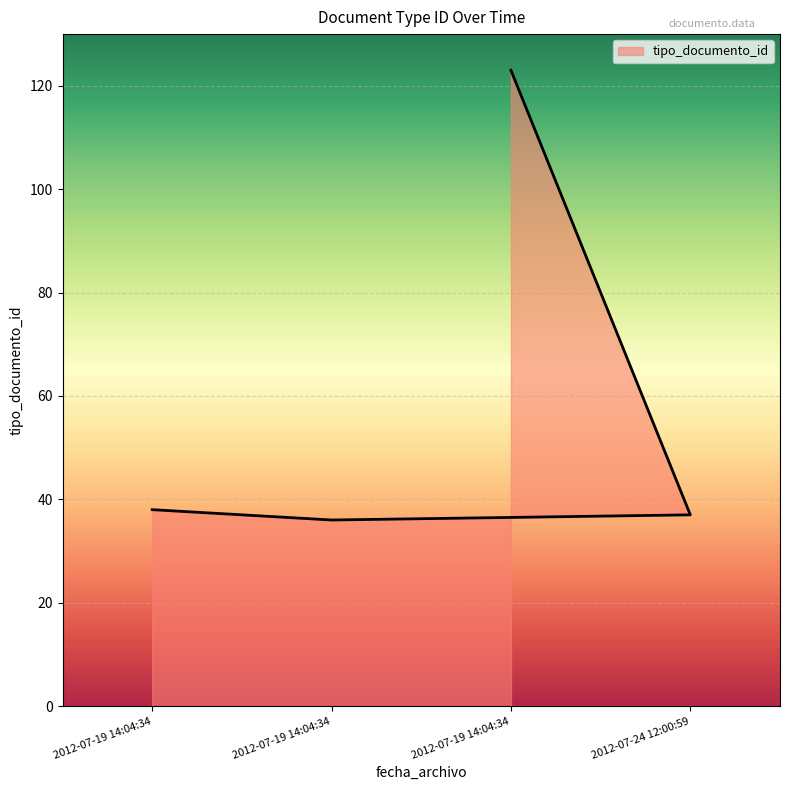

How many data points are less than 38?

2